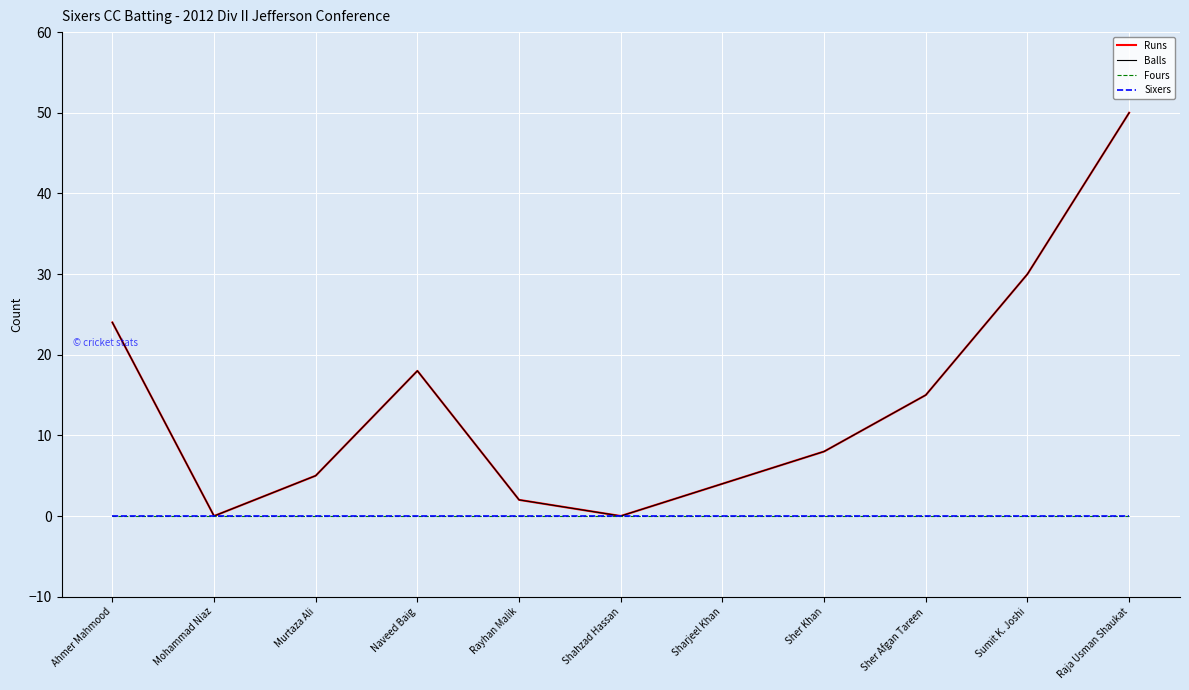

At how many categories does at least one series exceed 36?

1